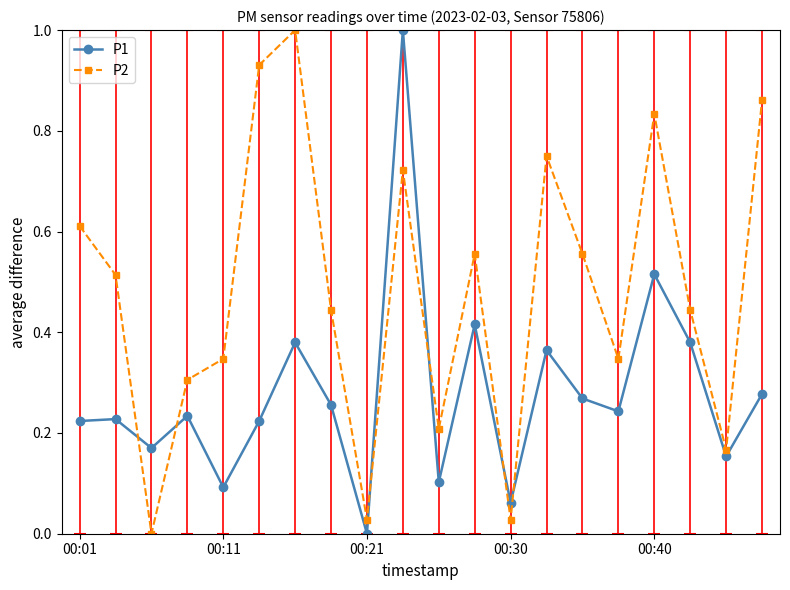

How many series are shown in this chart?

2